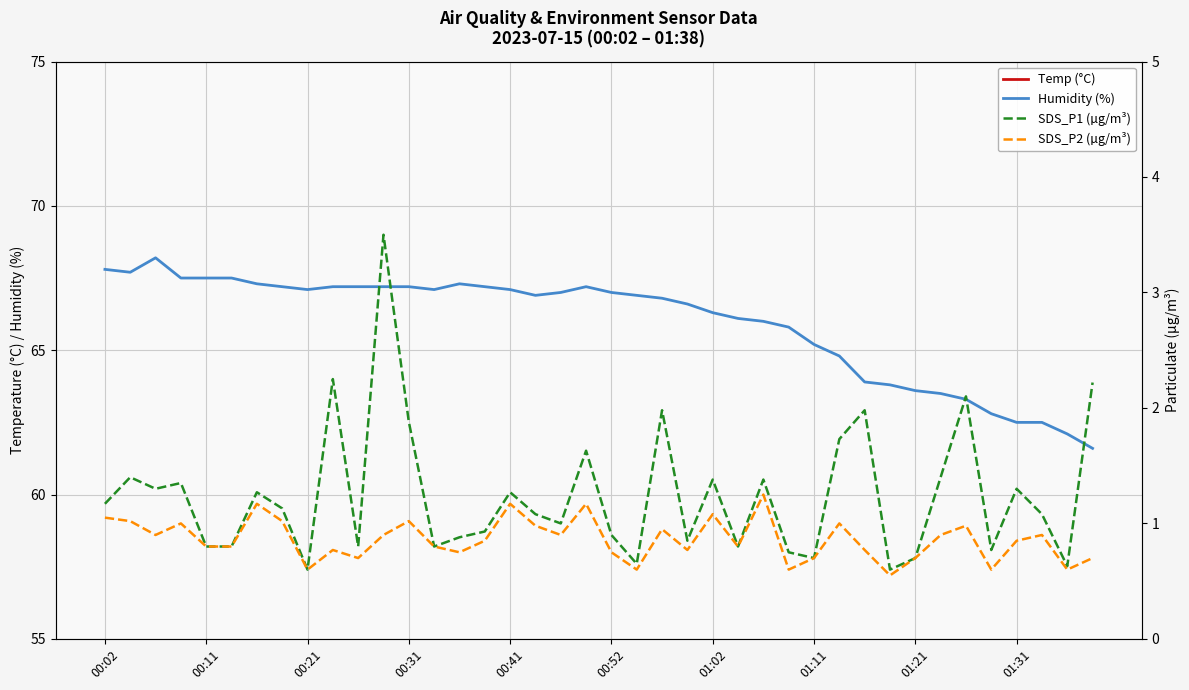

Is the value of SDS_P2 (µg/m³) at 37 greater than the value of SDS_P1 (µg/m³) at 20?

No